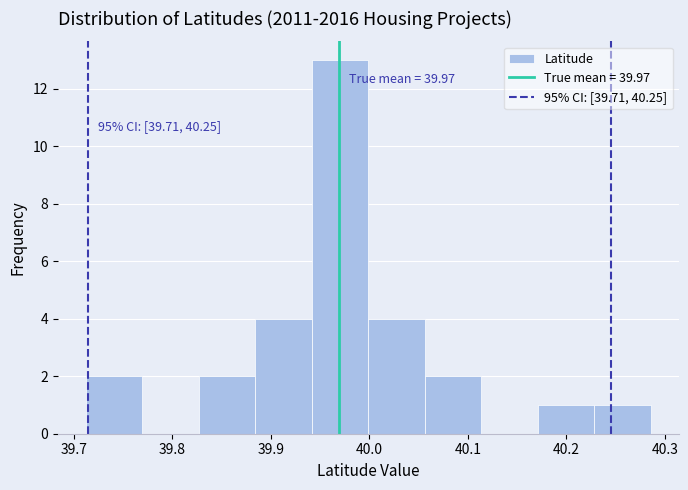

Over which range of the x-axis is the bar tallest?

39.94 to 40.00